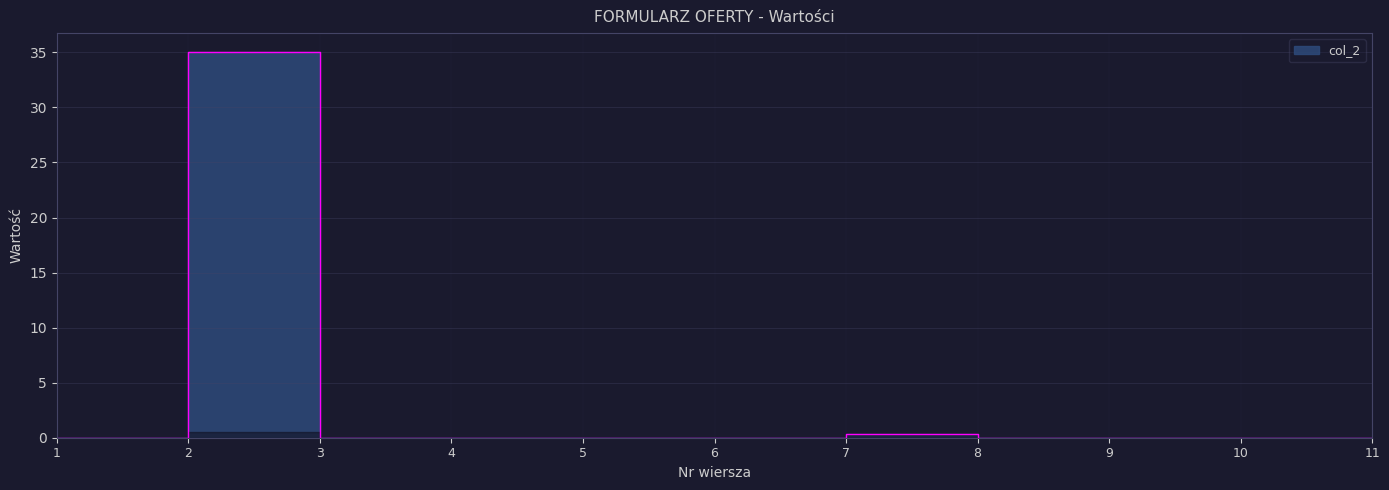

What is the difference between the maximum and minimum values?

35.0